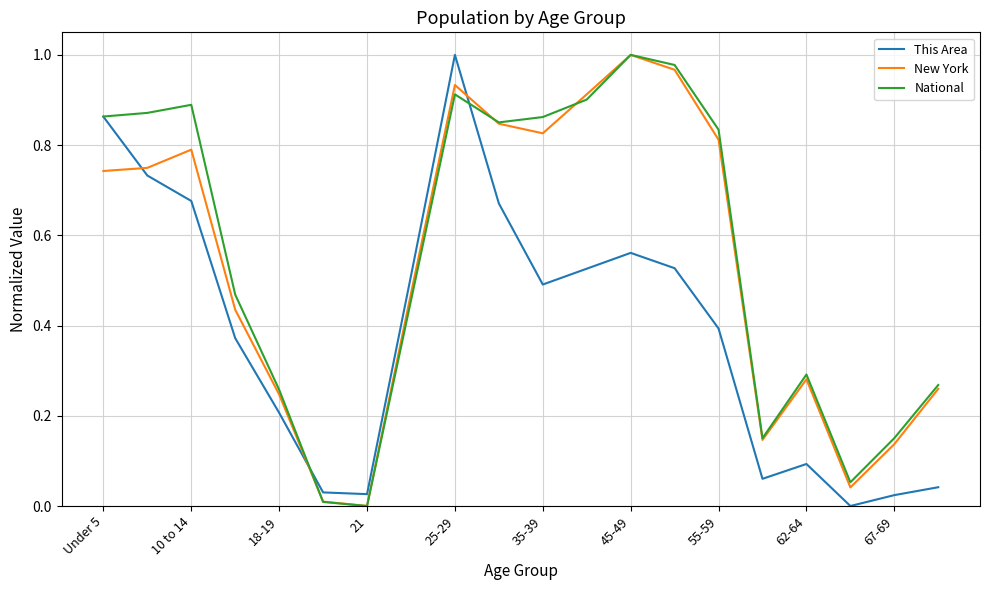

How many lines are shown in the chart?

3